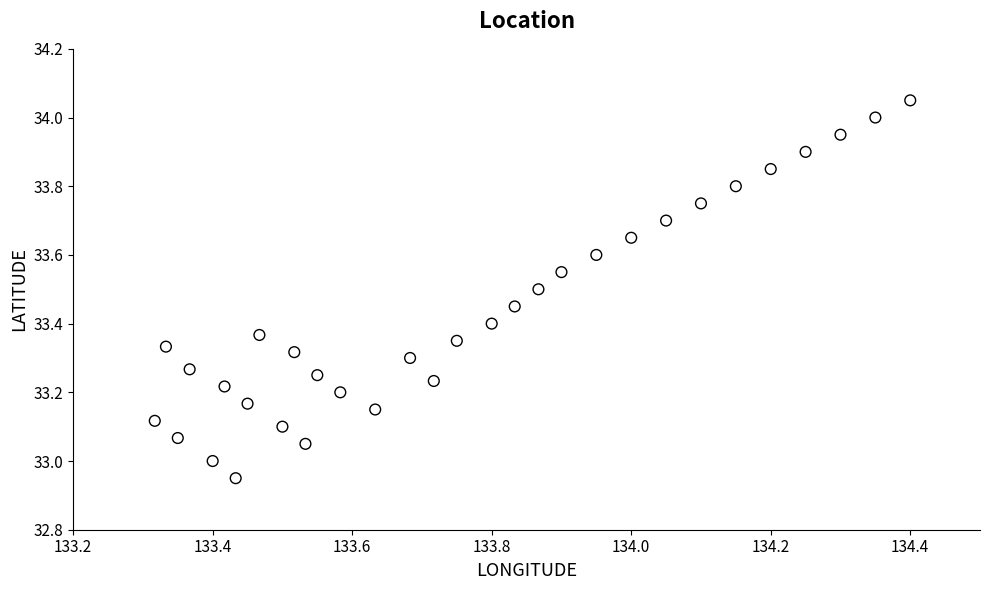

What is the range of X values (max minus min)?

1.1